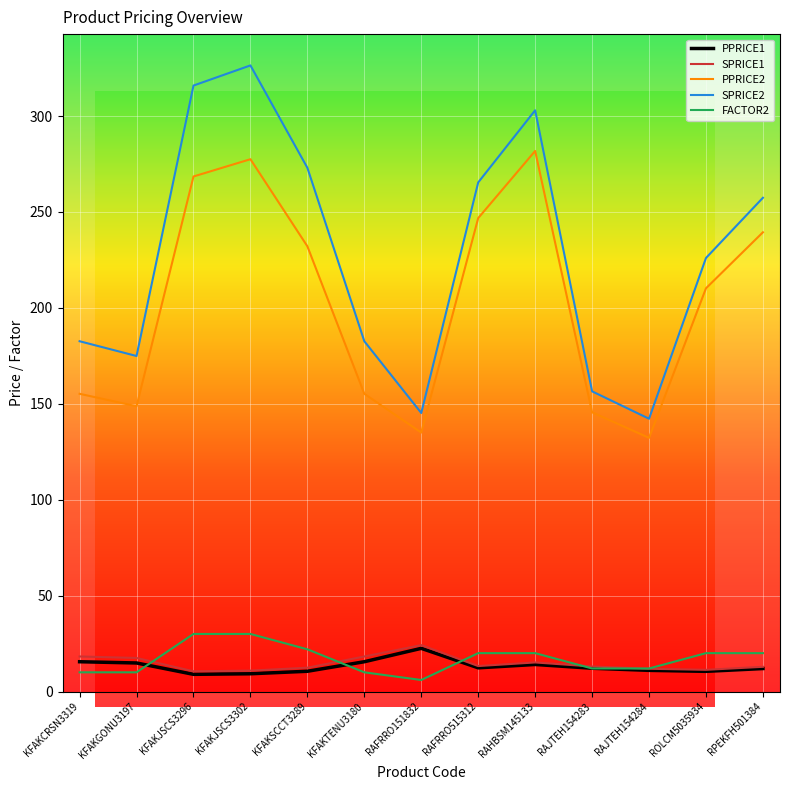

What is the spread (max minus min) of values at RPEKFH501384?

245.4